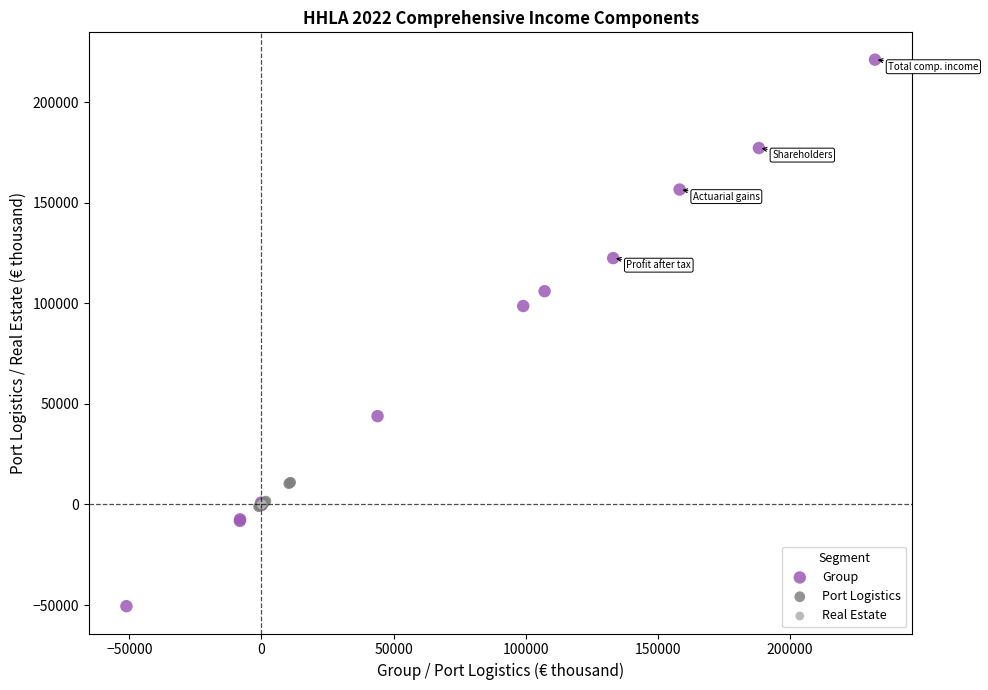

What are all the series names shown in the legend?

Group, Port Logistics, Real Estate